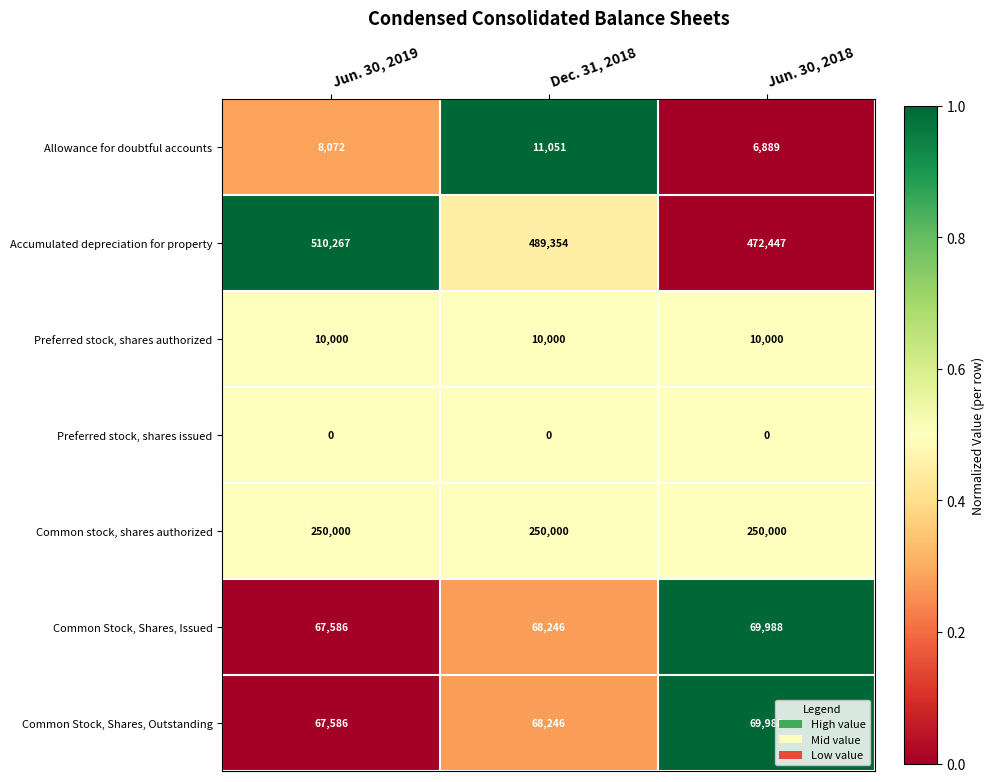

Reading left to right, what are all the values shown in this chart?

Allowance for doubtful accounts: 8072	11051	6889
Accumulated depreciation for property: 510267	489354	472447
Preferred stock, shares authorized: 10000	10000	10000
Preferred stock, shares issued: 0	0	0
Common stock, shares authorized: 250000	250000	250000
Common Stock, Shares, Issued: 67586	68246	69988
Common Stock, Shares, Outstanding: 67586	68246	69988